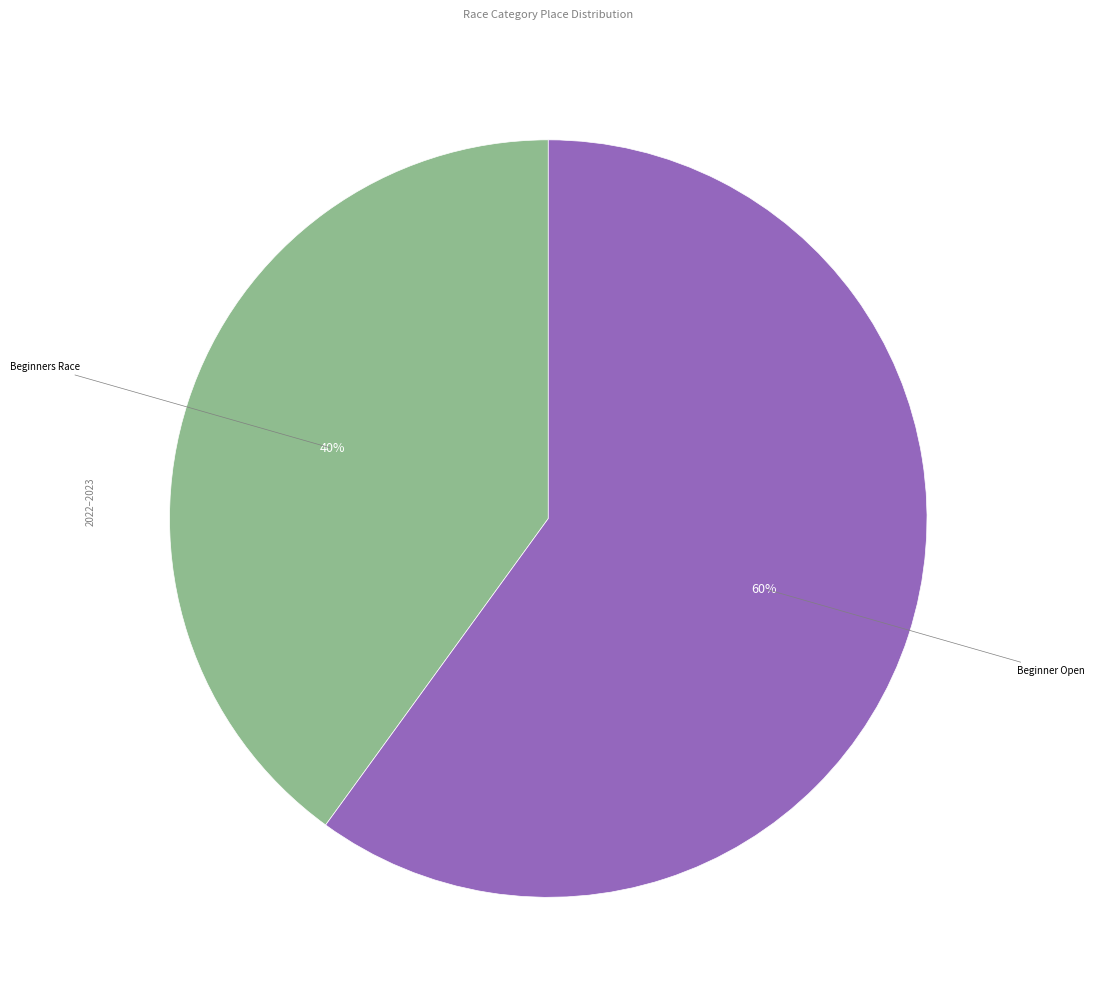

Does any single category account for the majority?

Yes